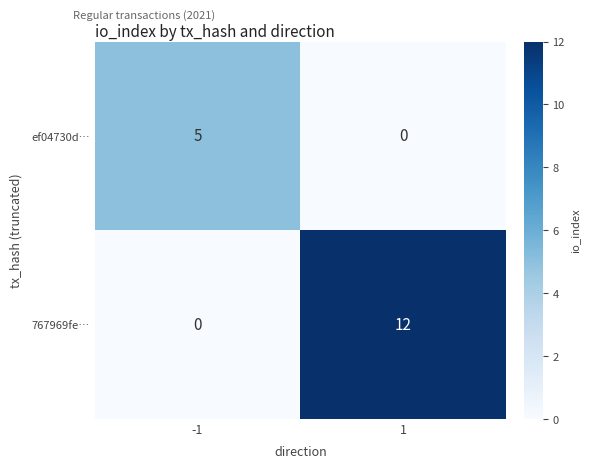

The value of ef04730d… at 1 is 2. True or false?

False